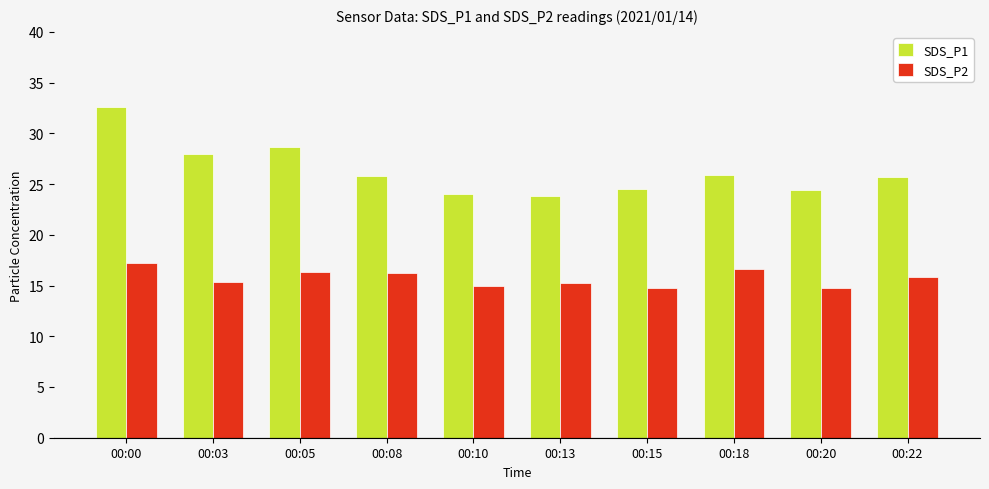

At which category is the sum across all series the highest?

00:00